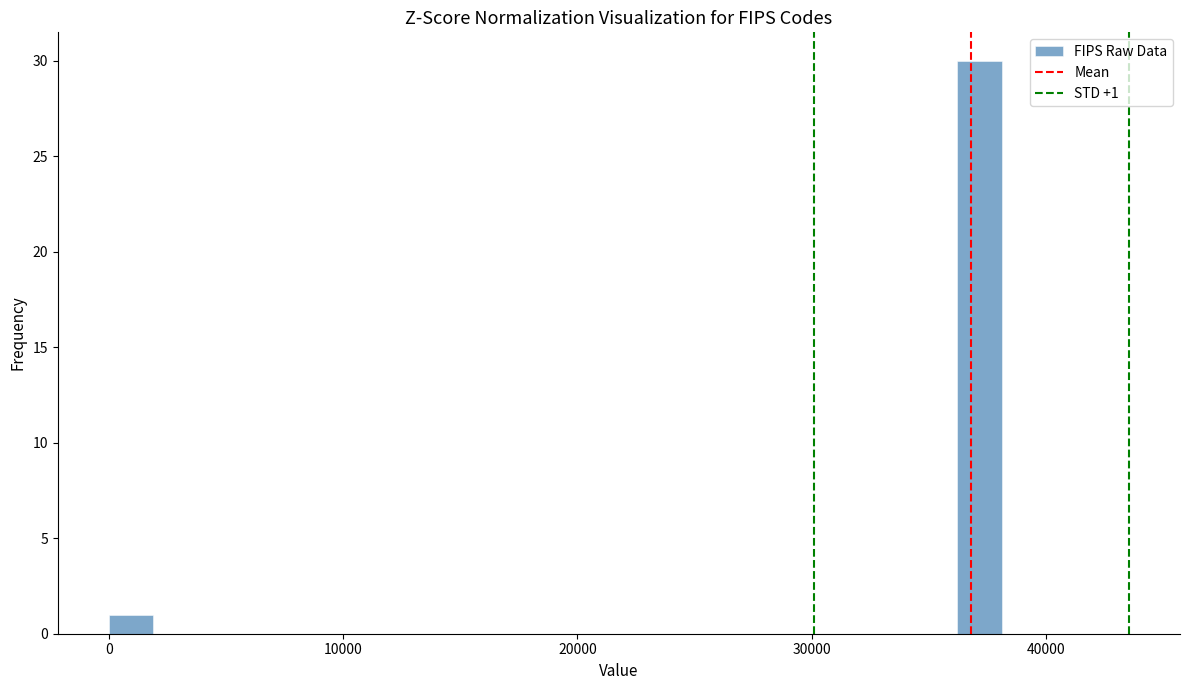

Read against the x-axis, roughly where is the centre of the tallest bar?

37000